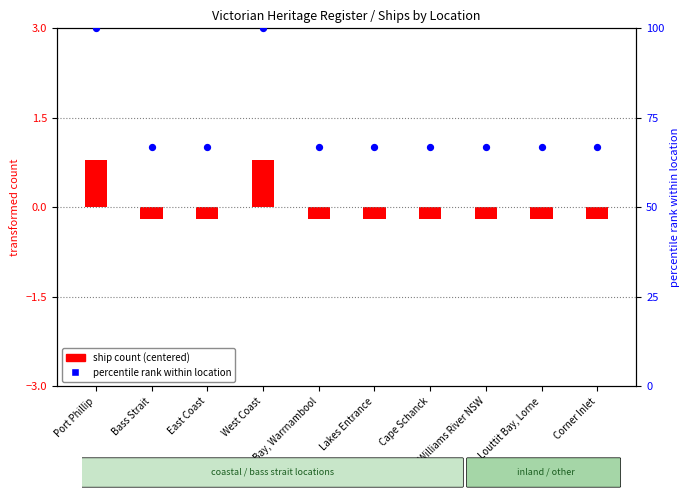

What is the total value across all series at Cape Schanck?

66.8